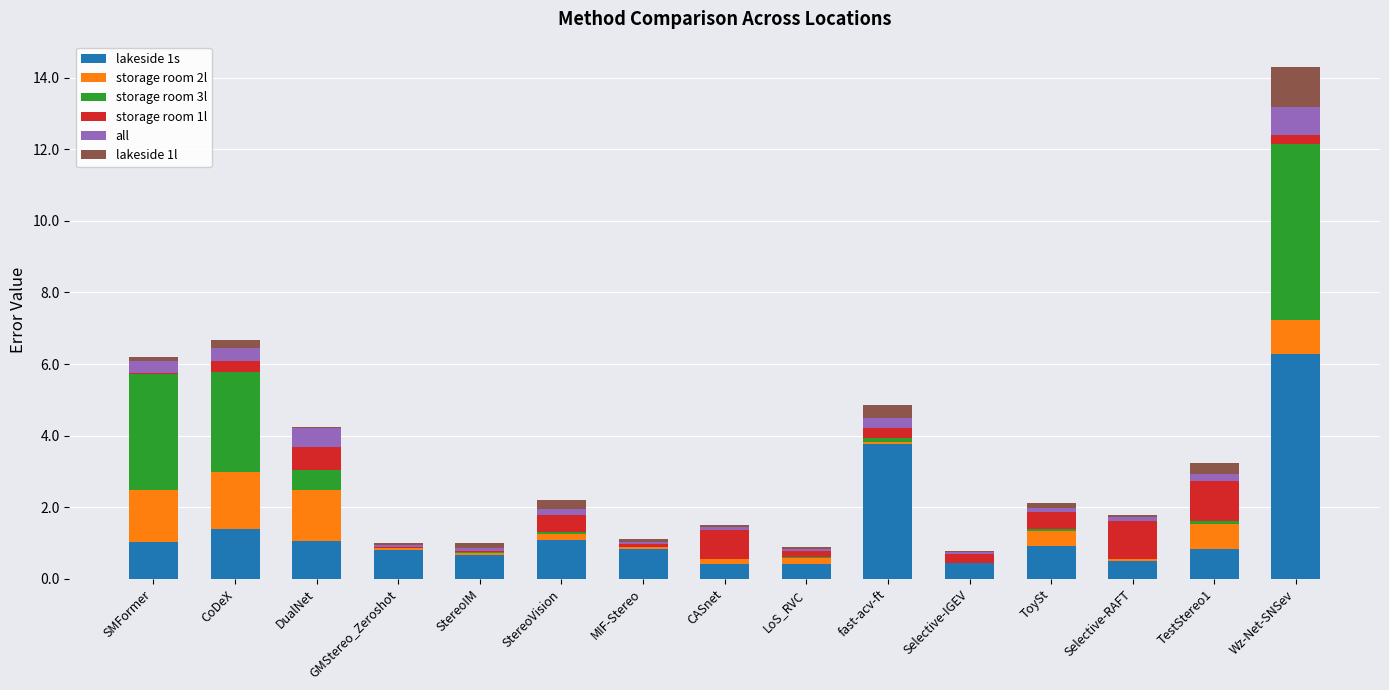

At which category is the sum across all series the highest?

Wz-Net-SNSev